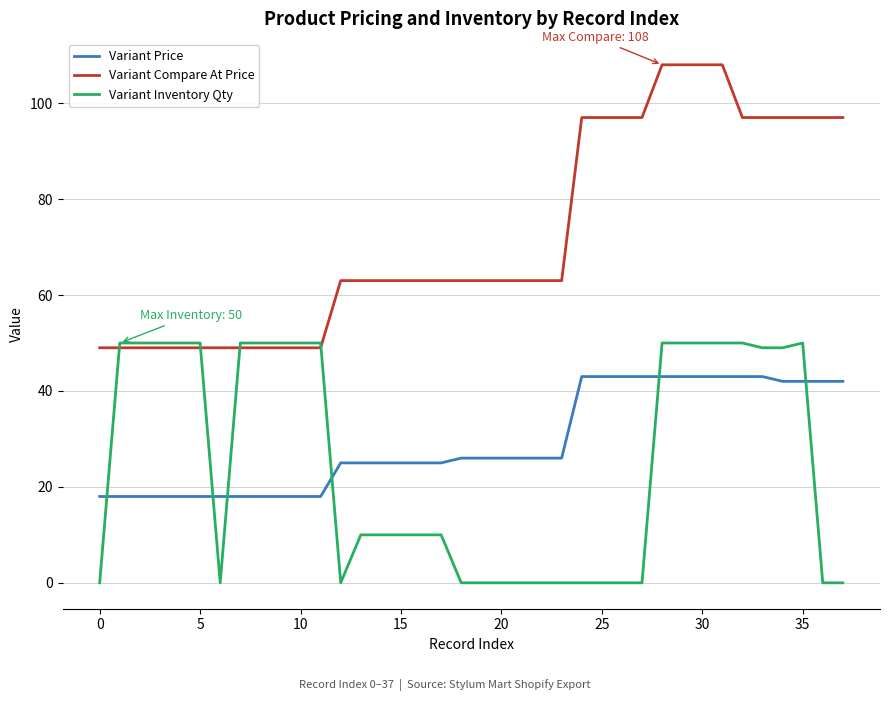

True or false: Variant Price and Variant Inventory Qty cross at least once.

True